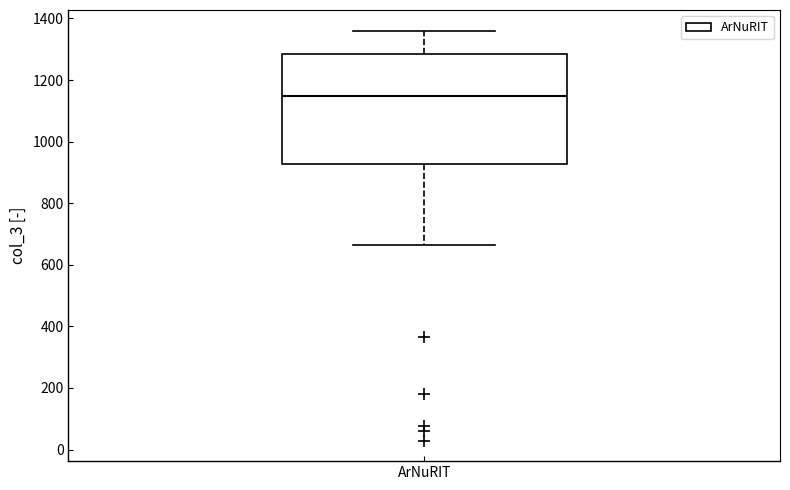

Where does the upper whisker of the box for ArNuRIT end on the y-axis? The values are not printed on the chart, so give them approximately, as read against the axis.

1360